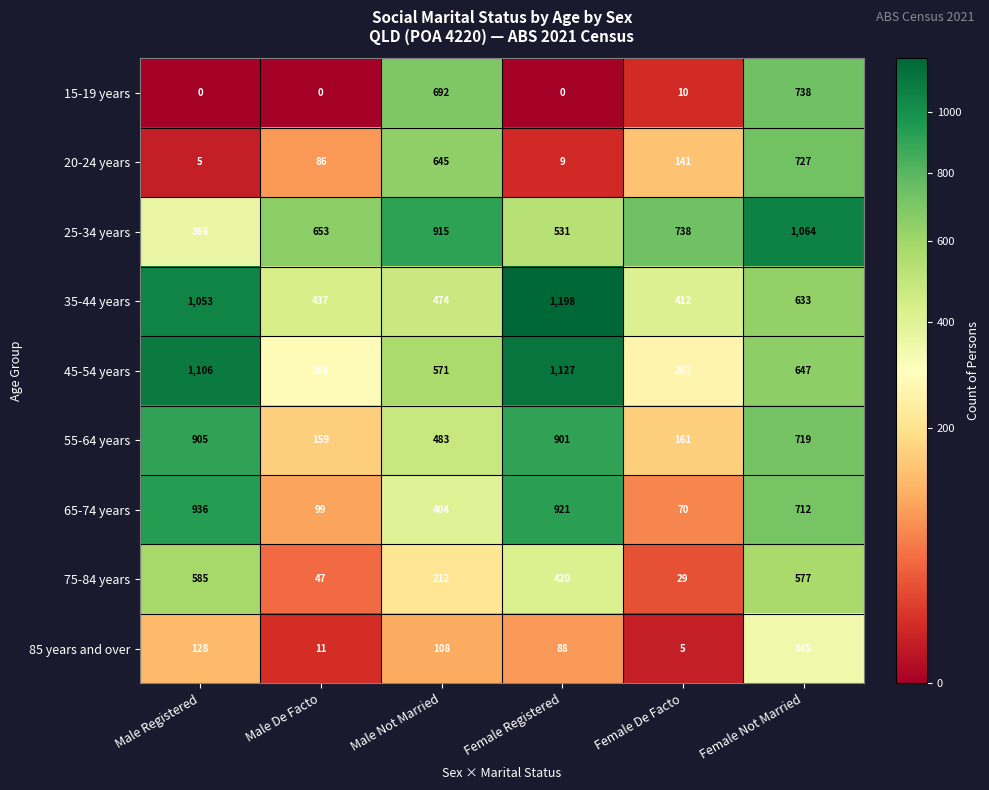

What is the sum of the 85 years and over values at Male Not Married and Male De Facto?

119